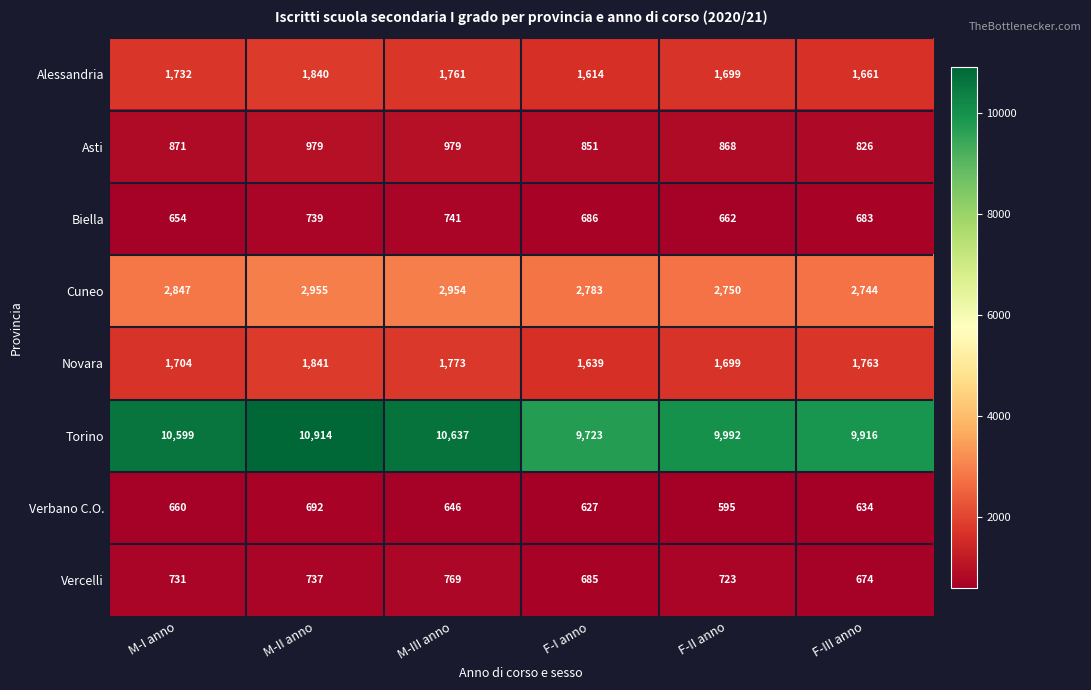

At which category is the sum across all series the highest?

M-II anno